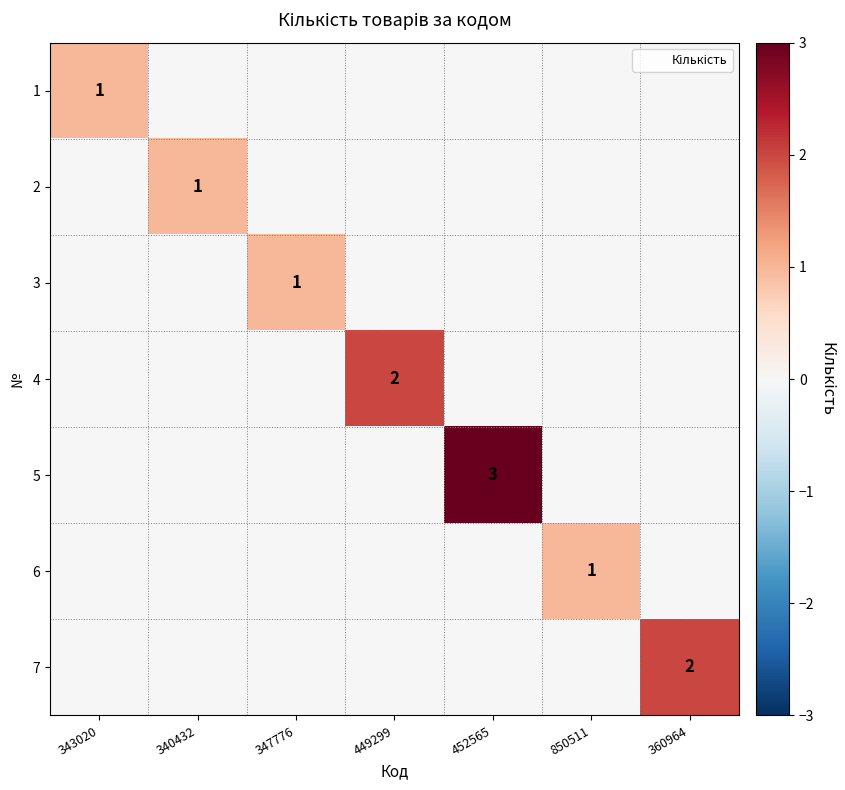

The 1 series shows 1 at 343020. True or false?

True